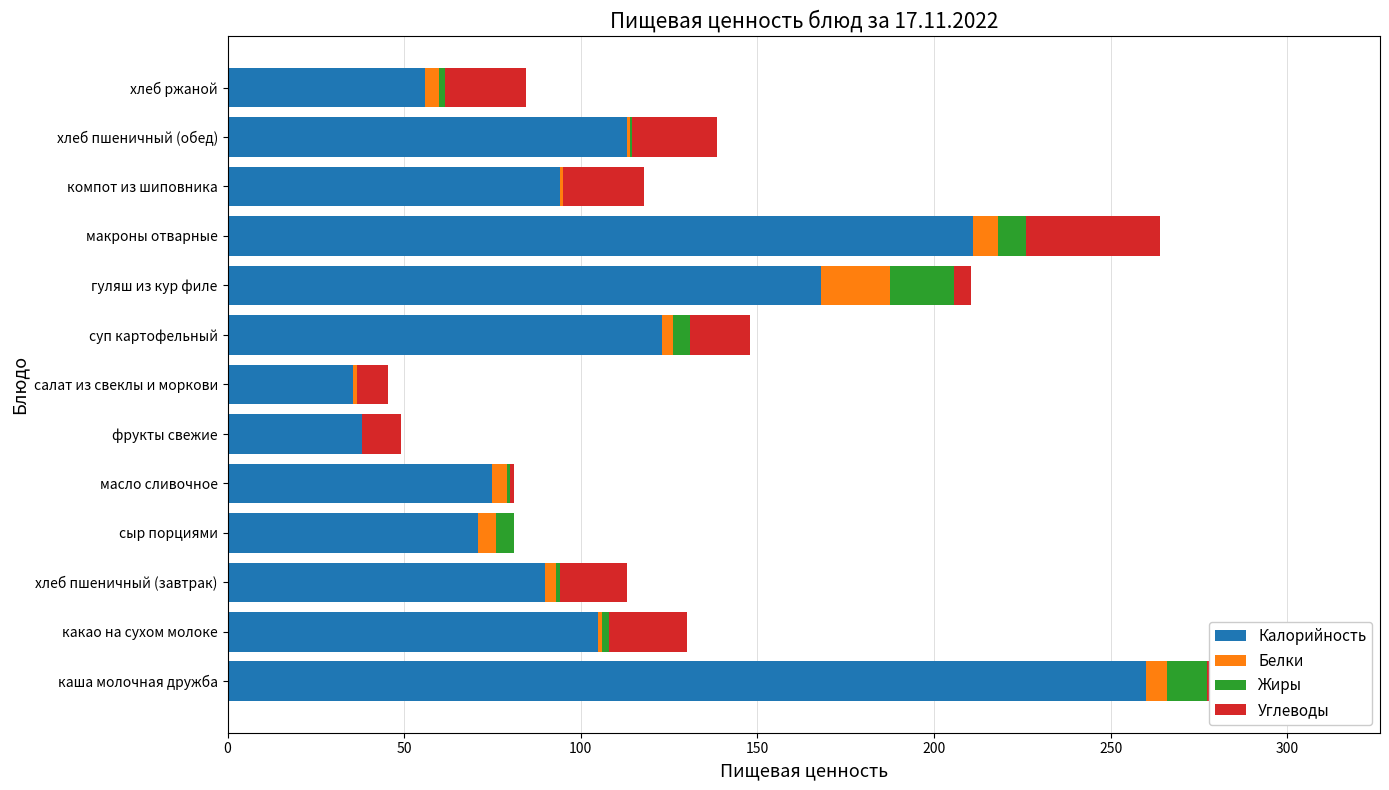

Where is Калорийность nearest to the value 147?

гуляш из кур филе